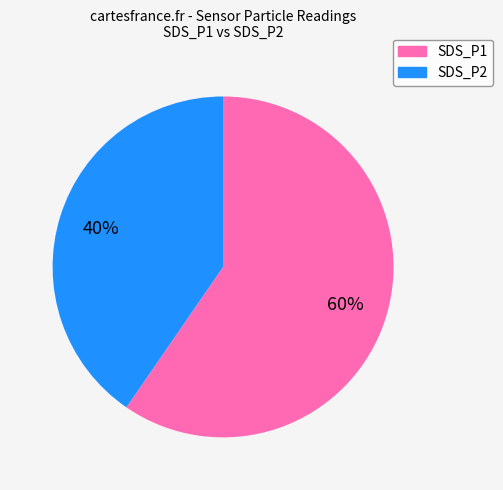

To the nearest percent, what is the average slice percentage?

50%